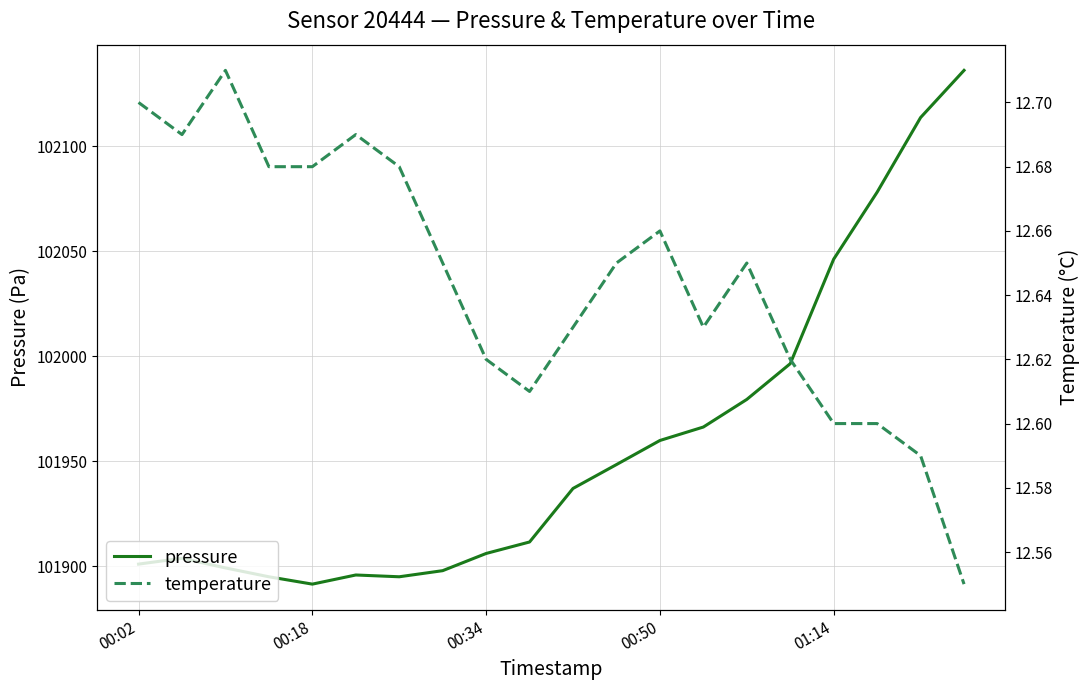

True or false: pressure and temperature intersect in this chart.

False